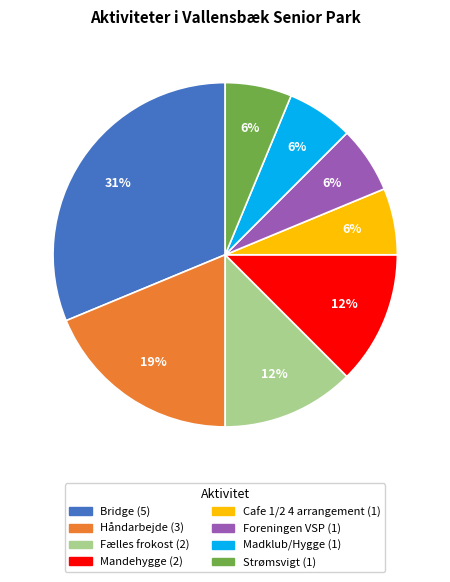

Which slice is the largest?

Bridge